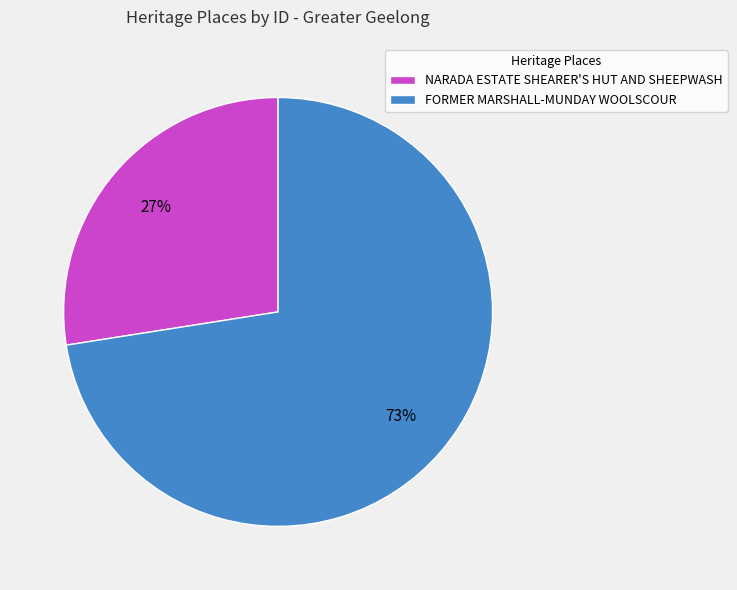

True or false: NARADA ESTATE SHEARER'S HUT AND SHEEPWASH accounts for 39% of the total.

False